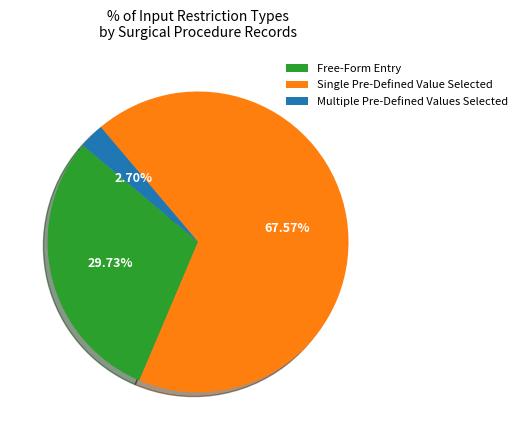

Is there a majority slice in this chart?

Yes